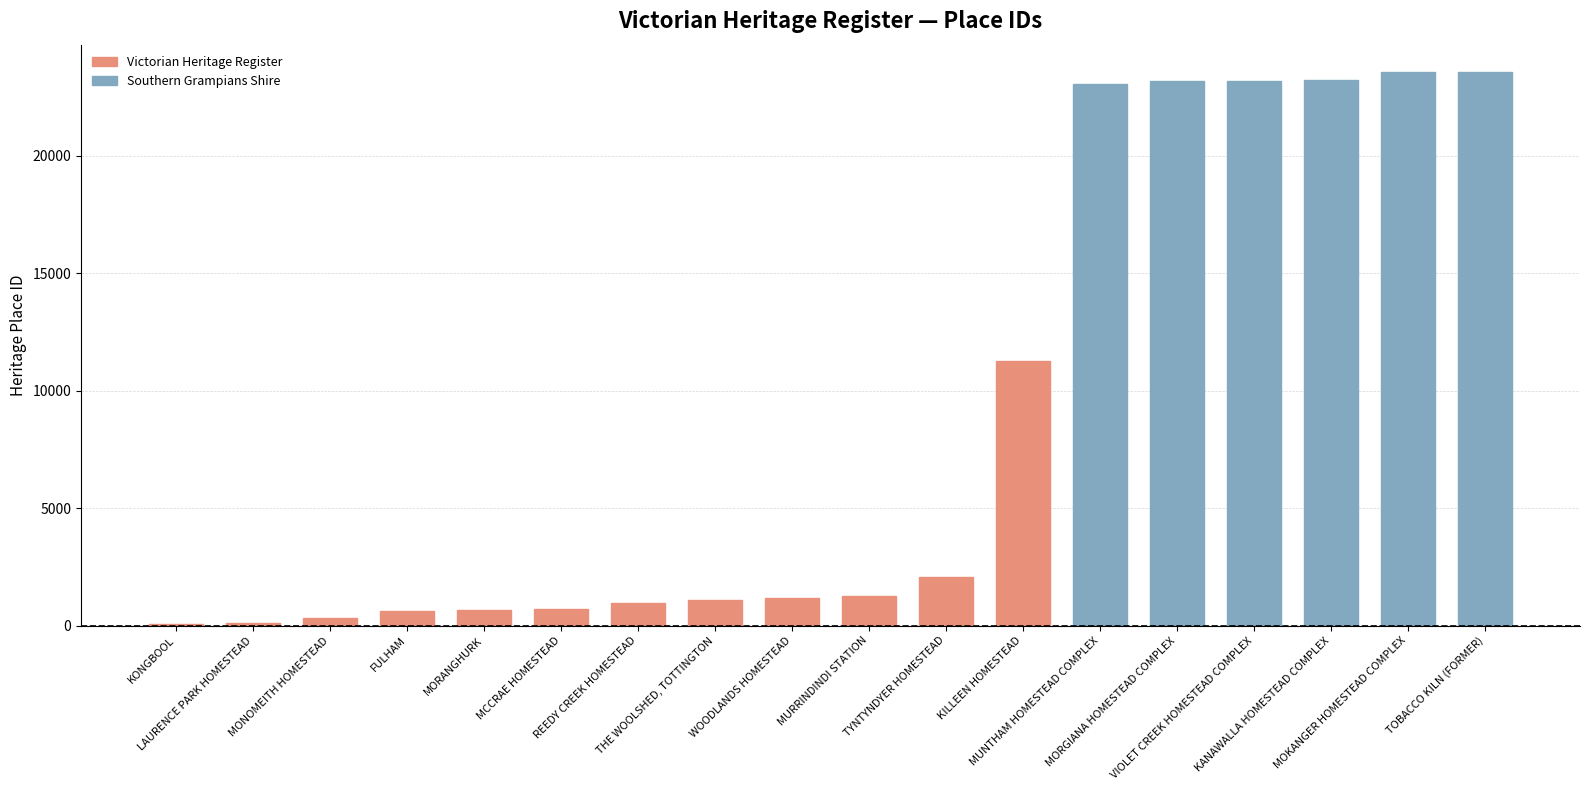

What is the label of the 12th bar from the left?

KILLEEN HOMESTEAD